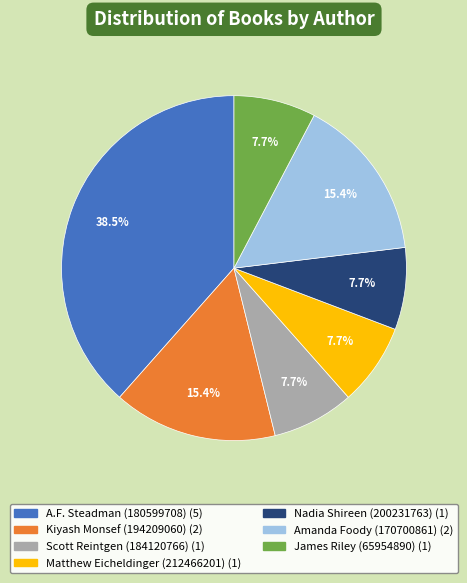

The Amanda Foody (170700861) slice represents 15% of the pie. True or false?

True